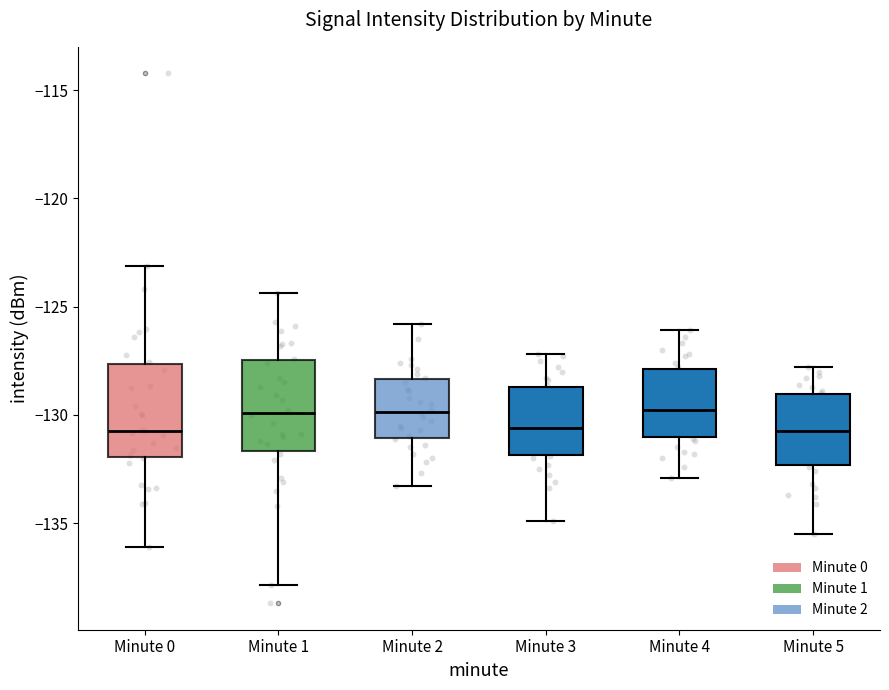

Reading left to right, transcribe this box plot: for each box, give where its median line is, the range the box spans, and where its two whiskers end, as read against the y-axis. The values are not printed on the chart, so give them approximately, as read against the axis.

Minute 0: median -130.5, box -132.0 to -127.5, whiskers -136.0 to -123.0
Minute 1: median -130.0, box -131.5 to -127.5, whiskers -138.0 to -124.5
Minute 2: median -130.0, box -131.0 to -128.5, whiskers -133.5 to -126.0
Minute 3: median -130.5, box -132.0 to -128.5, whiskers -135.0 to -127.0
Minute 4: median -130.0, box -131.0 to -128.0, whiskers -133.0 to -126.0
Minute 5: median -130.5, box -132.5 to -129.0, whiskers -135.5 to -128.0